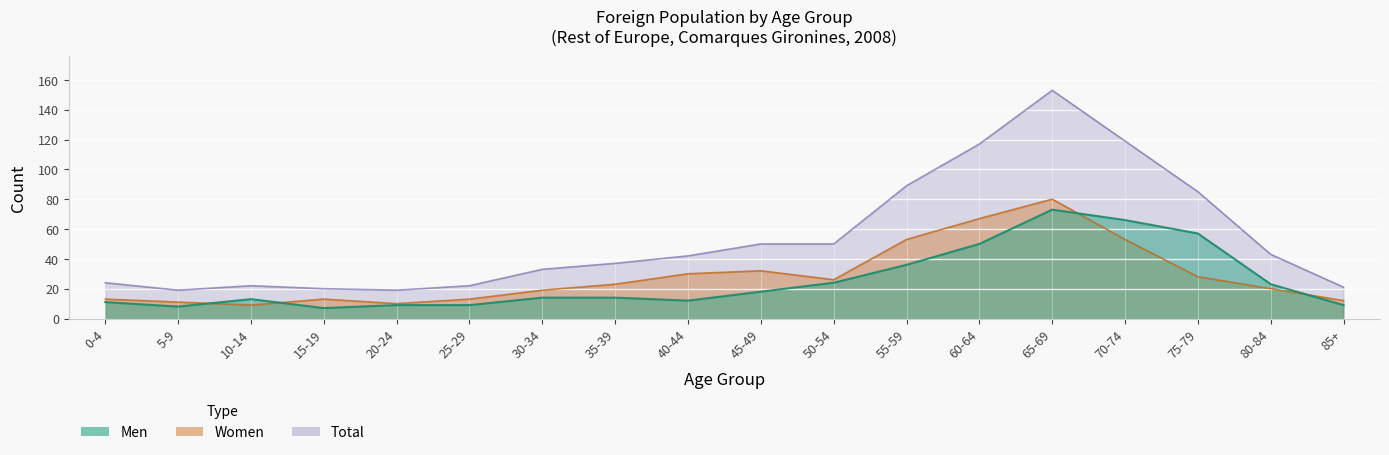

Where is the first local maximum for Men?

10-14